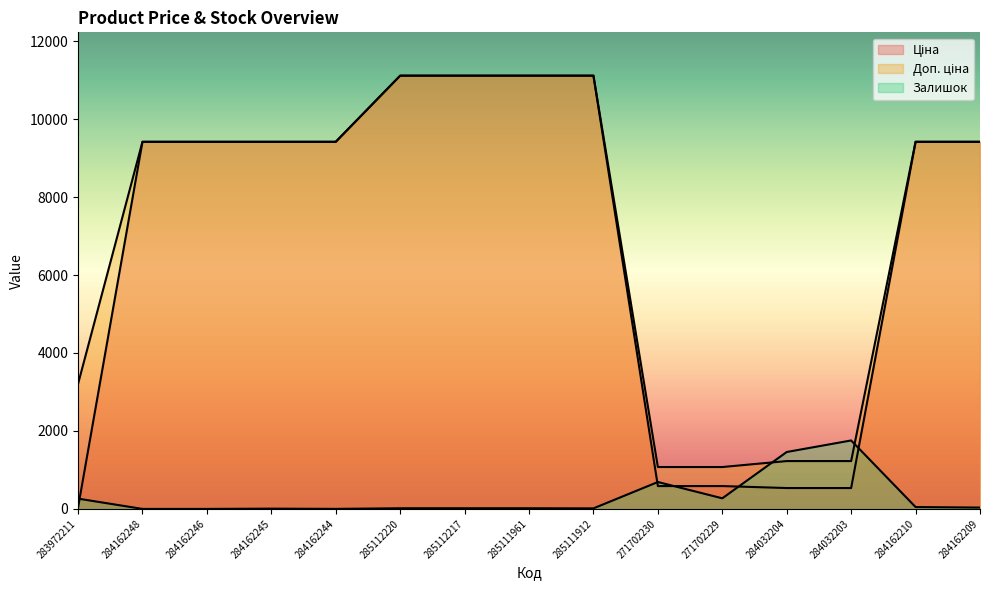

What position from the left is 284162210?

14